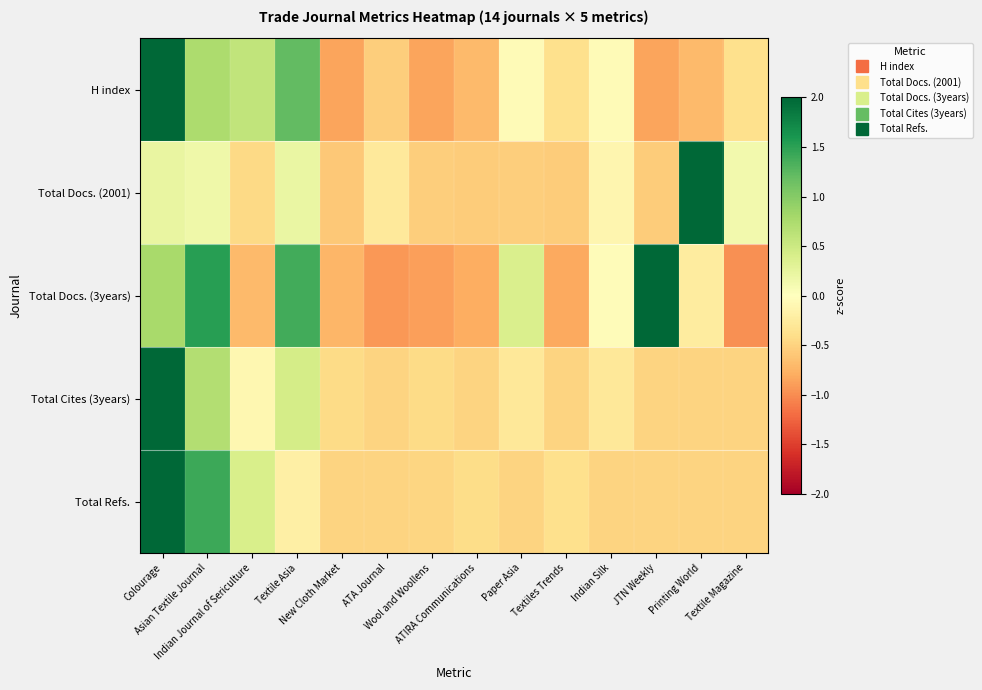

Reading right to left, transcribe all the data shown in this chart.

H index: Textile Magazine=-0.4	Printing World=-0.7	JTN Weekly=-0.9	Indian Silk=-0.1	Textiles Trends=-0.4	Paper Asia=-0.1	ATIRA Communications=-0.7	Wool and Woollens=-0.9	ATA Journal=-0.5	New Cloth Market=-0.9	Textile Asia=1.2	Indian Journal of Sericulture=0.6	Asian Textile Journal=0.7	Colourage=2.8
Total Docs. (2001): Textile Magazine=0.1	Printing World=3.4	JTN Weekly=-0.6	Indian Silk=-0.1	Textiles Trends=-0.5	Paper Asia=-0.5	ATIRA Communications=-0.6	Wool and Woollens=-0.5	ATA Journal=-0.3	New Cloth Market=-0.6	Textile Asia=0.2	Indian Journal of Sericulture=-0.4	Asian Textile Journal=0.2	Colourage=0.2
Total Docs. (3years): Textile Magazine=-1.0	Printing World=-0.2	JTN Weekly=2.0	Indian Silk=-0.0	Textiles Trends=-0.8	Paper Asia=0.4	ATIRA Communications=-0.8	Wool and Woollens=-0.9	ATA Journal=-0.9	New Cloth Market=-0.7	Textile Asia=1.4	Indian Journal of Sericulture=-0.7	Asian Textile Journal=1.5	Colourage=0.8
Total Cites (3years): Textile Magazine=-0.5	Printing World=-0.5	JTN Weekly=-0.5	Indian Silk=-0.3	Textiles Trends=-0.5	Paper Asia=-0.3	ATIRA Communications=-0.5	Wool and Woollens=-0.4	ATA Journal=-0.5	New Cloth Market=-0.4	Textile Asia=0.4	Indian Journal of Sericulture=-0.1	Asian Textile Journal=0.7	Colourage=3.4
Total Refs.: Textile Magazine=-0.5	Printing World=-0.5	JTN Weekly=-0.5	Indian Silk=-0.5	Textiles Trends=-0.4	Paper Asia=-0.5	ATIRA Communications=-0.4	Wool and Woollens=-0.5	ATA Journal=-0.5	New Cloth Market=-0.5	Textile Asia=-0.2	Indian Journal of Sericulture=0.4	Asian Textile Journal=1.4	Colourage=3.1